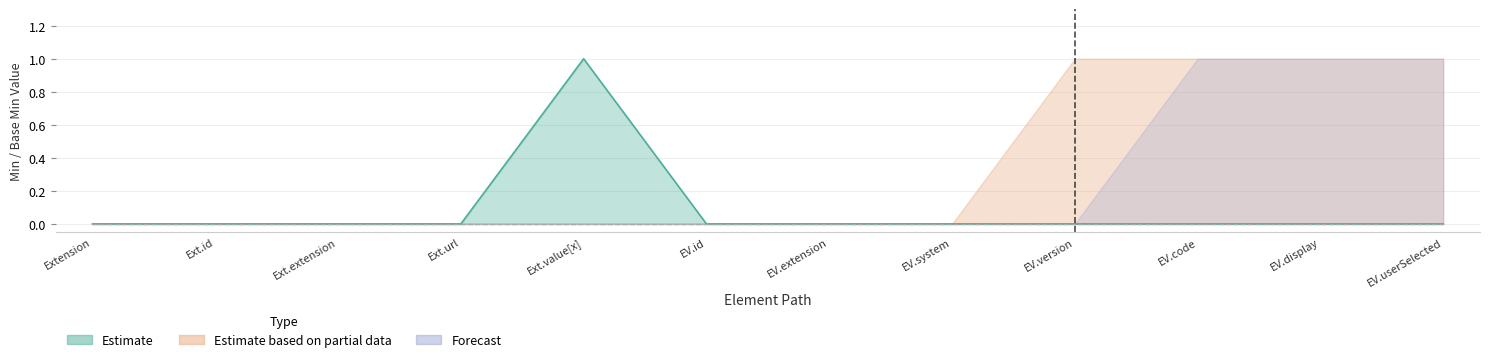

How many lines are shown in the chart?

2